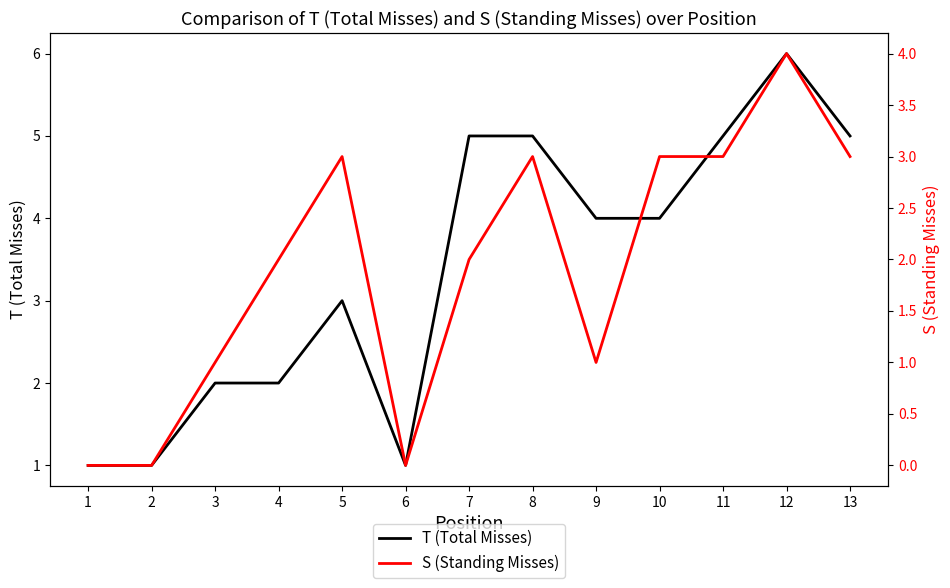

At which category is the sum across all series the highest?

12